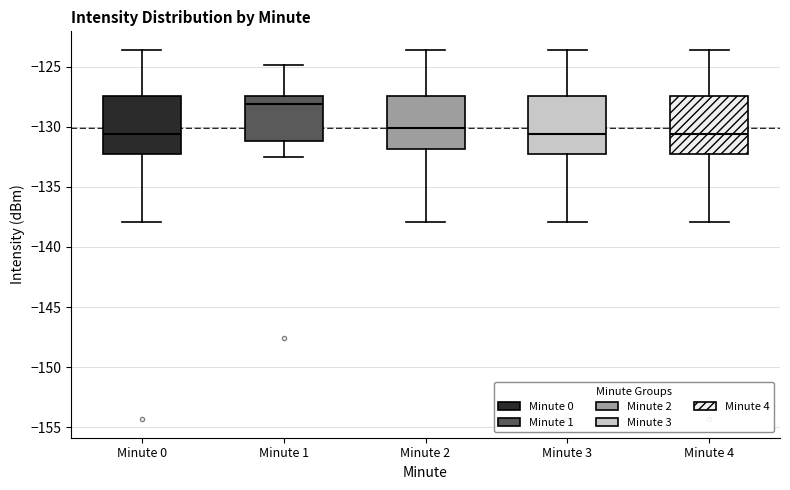

Reading left to right, transcribe this box plot: for each box, give where its median line is, the range the box spans, and where its two whiskers end, as read against the y-axis. The values are not printed on the chart, so give them approximately, as read against the axis.

Minute 0: median -130.5, box -132.5 to -127.5, whiskers -138.0 to -123.5
Minute 1: median -128.0, box -131.0 to -127.5, whiskers -132.5 to -125.0
Minute 2: median -130.0, box -132.0 to -127.5, whiskers -138.0 to -123.5
Minute 3: median -130.5, box -132.5 to -127.5, whiskers -138.0 to -123.5
Minute 4: median -130.5, box -132.5 to -127.5, whiskers -138.0 to -123.5